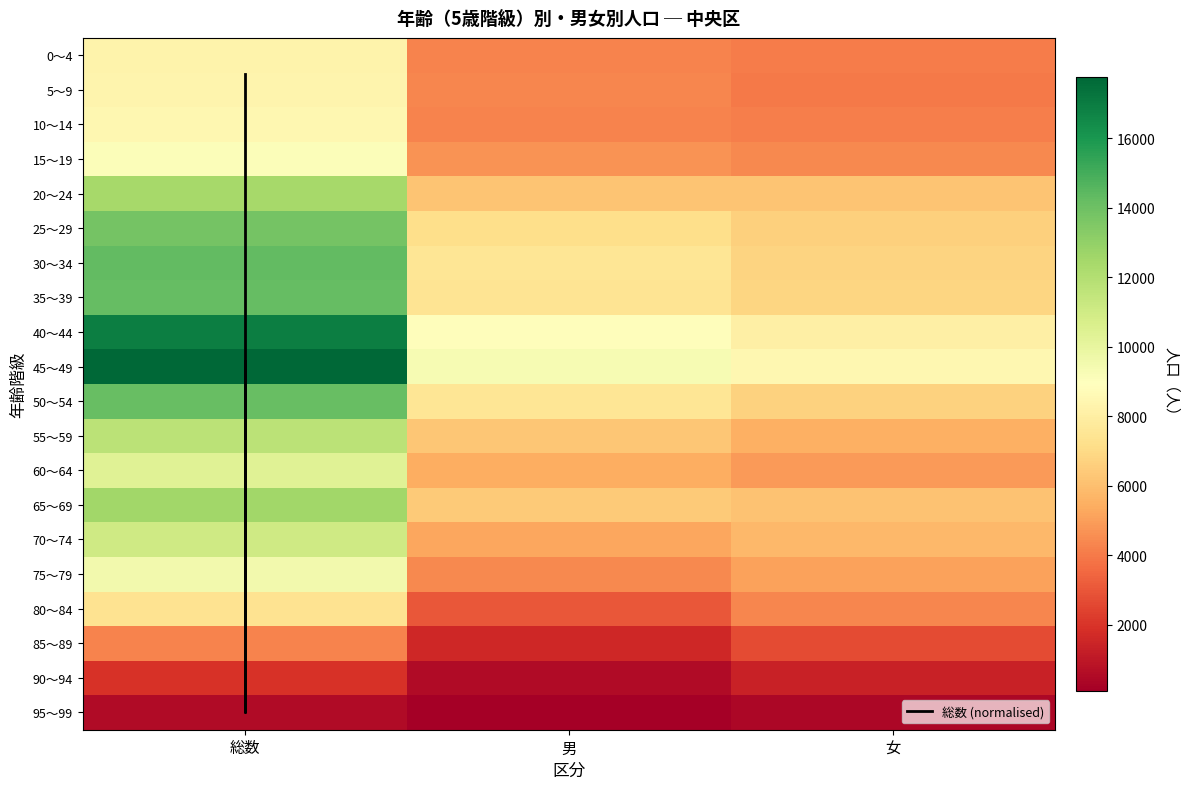

List the series in order of their peak value, lowest first.

95～99, 90～94, 85～89, 80～84, 0～4, 5～9, 10～14, 15～19, 75～79, 60～64, 70～74, 55～59, 20～24, 65～69, 25～29, 50～54, 35～39, 30～34, 40～44, 45～49